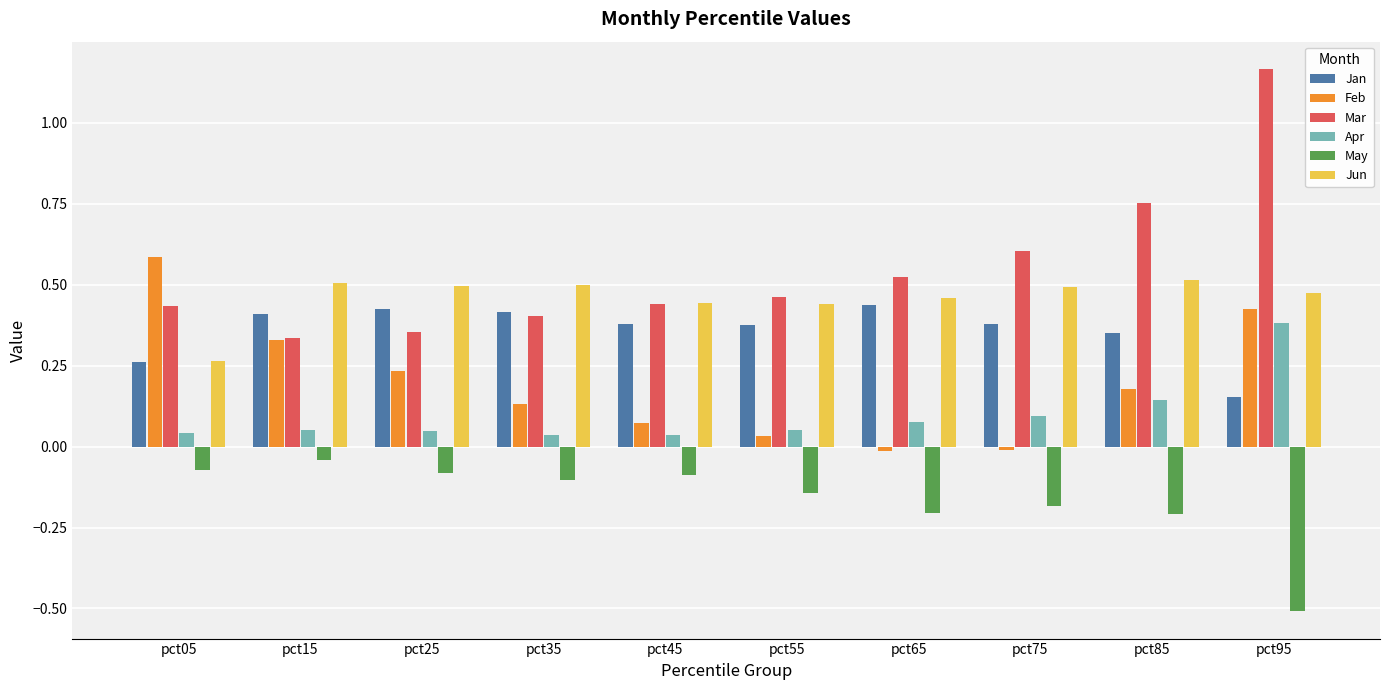

What is the difference between the maximum and minimum values in the Feb series?

0.6